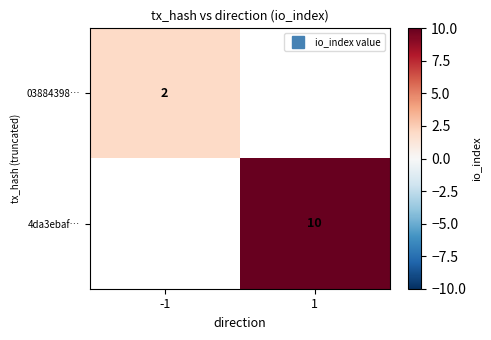

List the series in order of their overall mean, lowest first.

03884398…, 4da3ebaf…